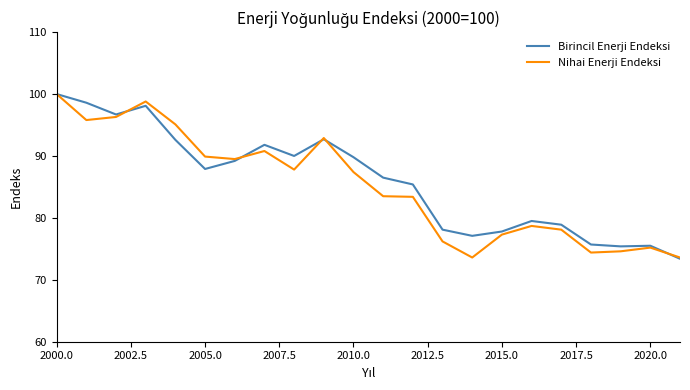

What is the difference between the maximum and minimum values in the Birincil Enerji Endeksi series?

26.6